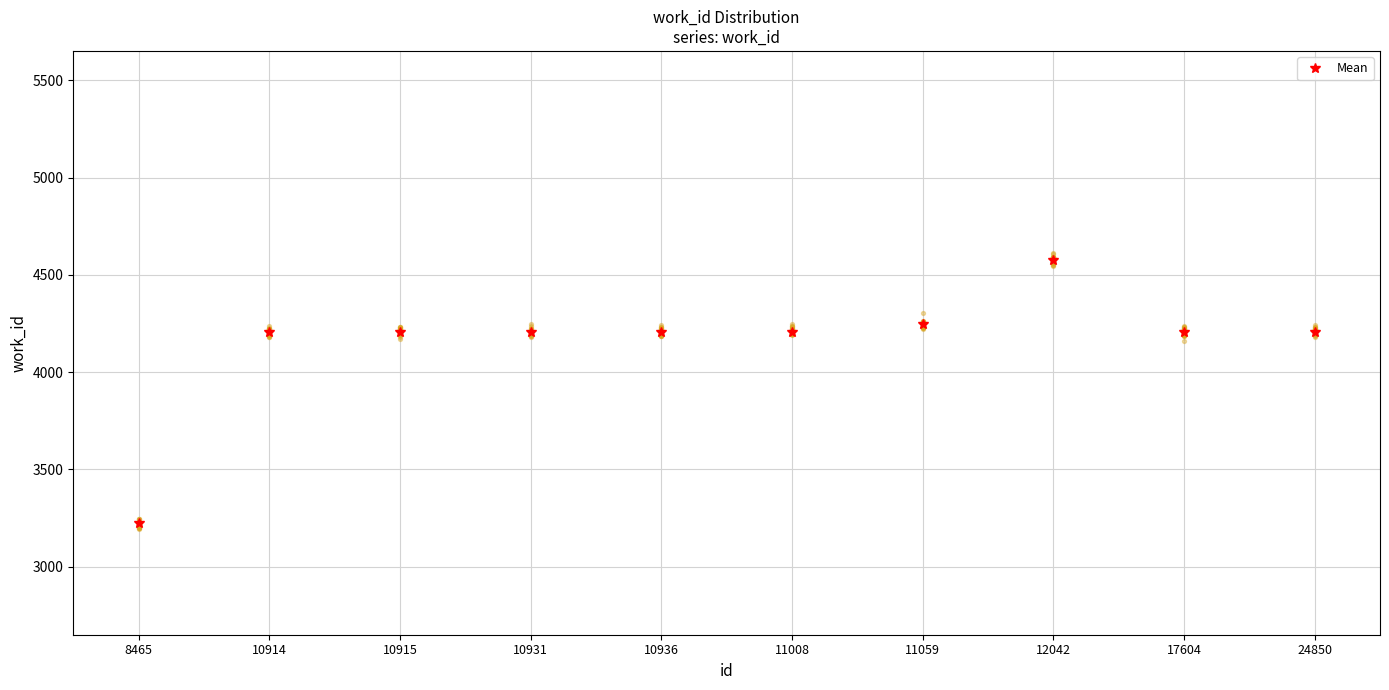

What is the ratio of the value at 8465 to the value at 11008?

0.8